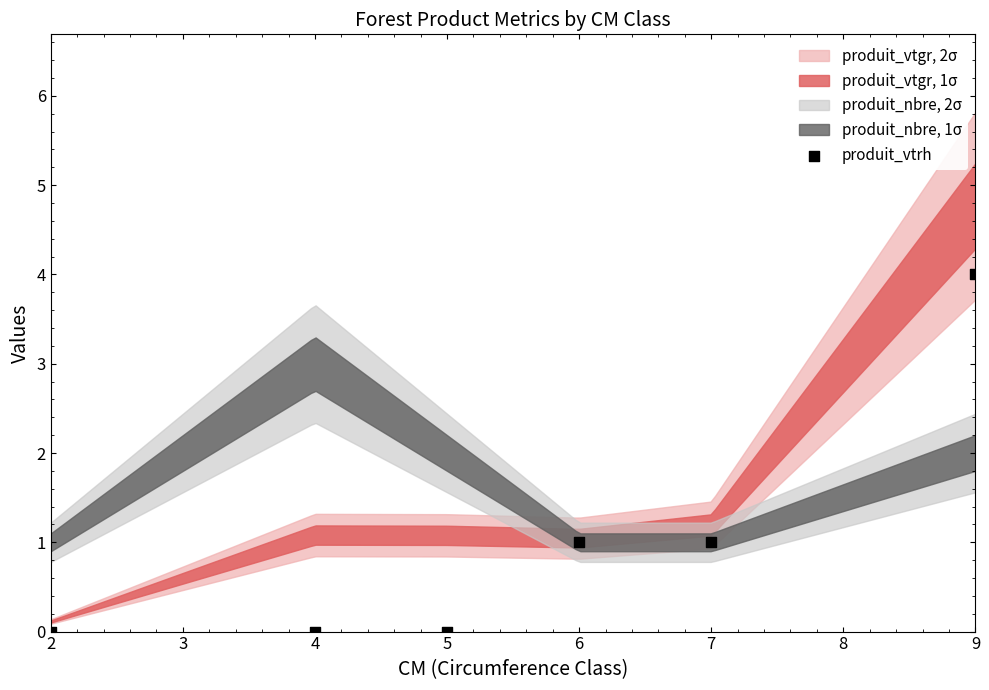

What is the range of X values (max minus min)?

7